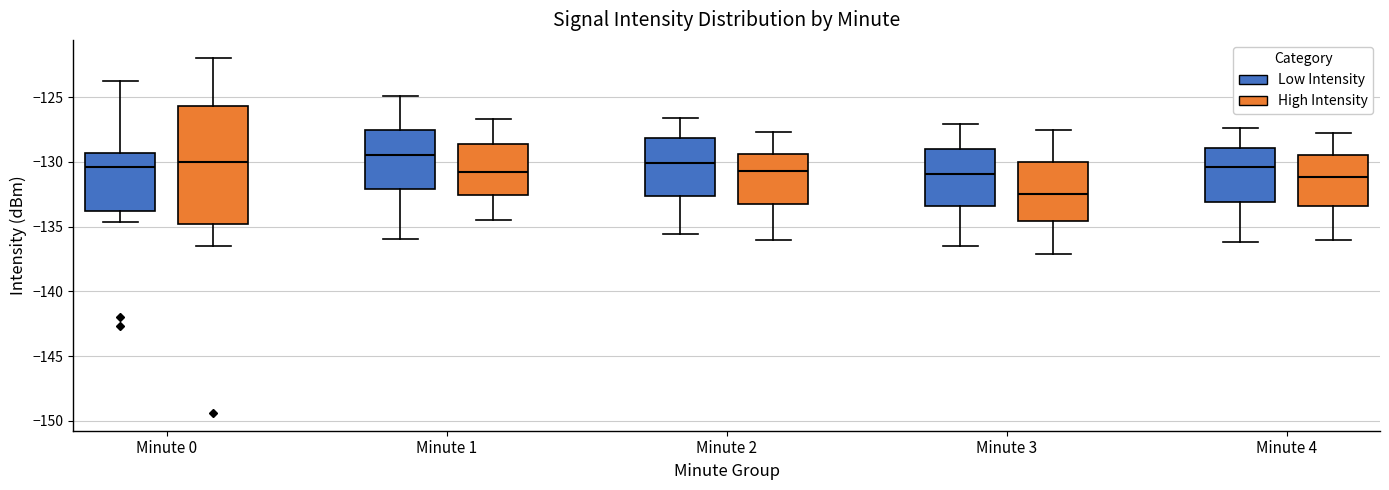

Comparing the boxes themselves (not the whiskers), which one is the tallest?

Minute 0 (High Intensity)